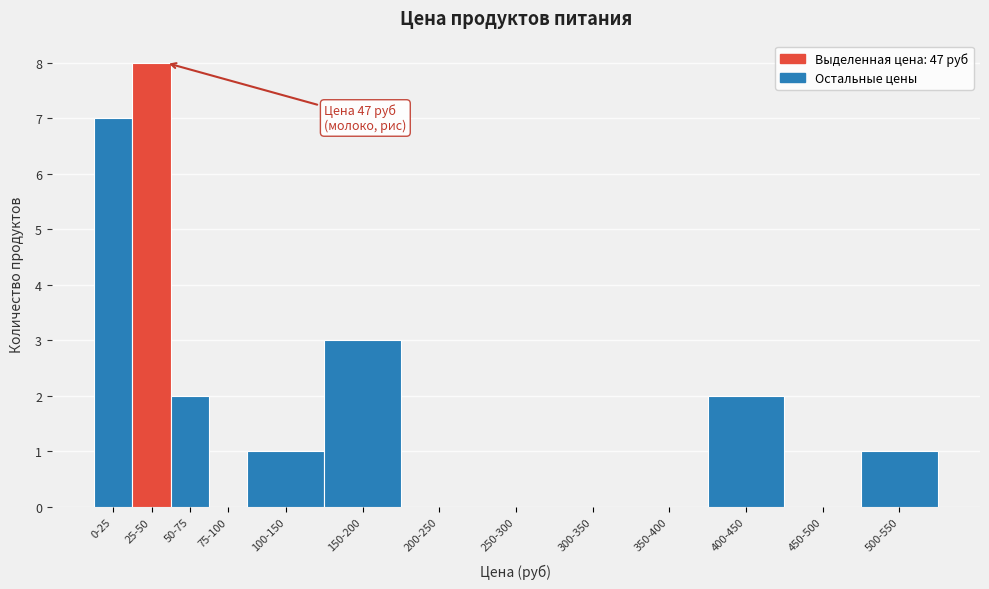

Reading left to right, list all the values displayed in this chart.

0-25=7	25-50=8	50-75=2	75-100=0	100-150=1	150-200=3	200-250=0	250-300=0	300-350=0	350-400=0	400-450=2	450-500=0	500-550=1